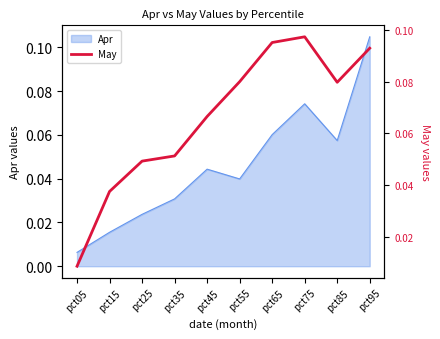

Where is Apr nearest to the value 0?

pct05